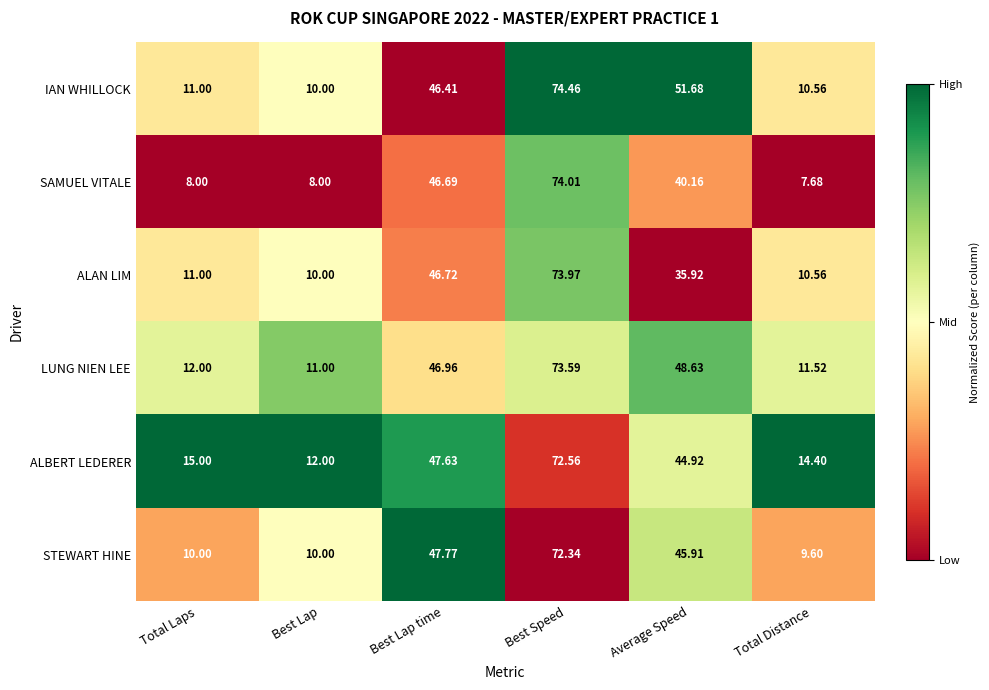

List the series in order of their peak value, lowest first.

STEWART HINE, ALBERT LEDERER, LUNG NIEN LEE, ALAN LIM, SAMUEL VITALE, IAN WHILLOCK